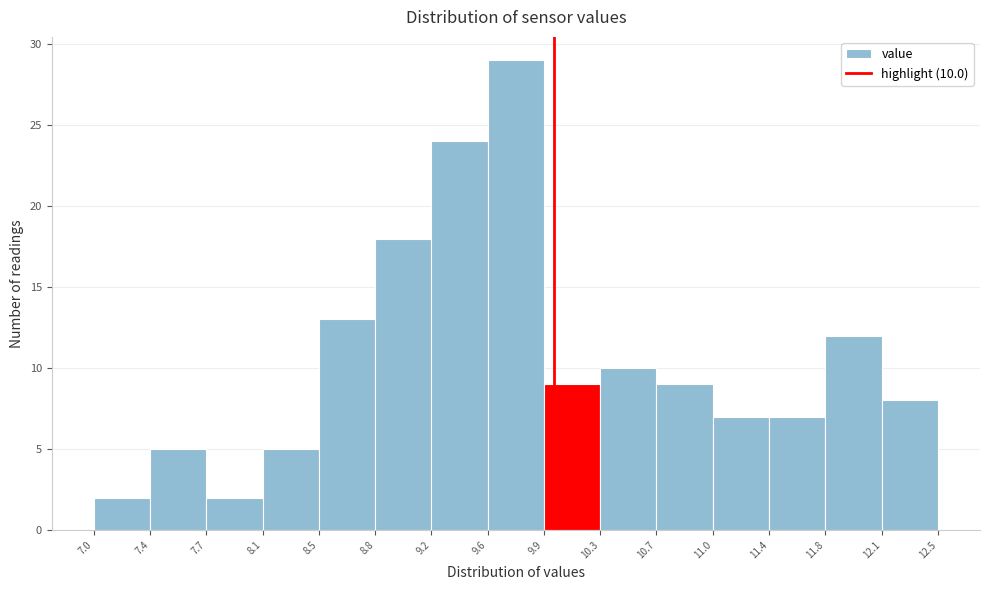

Which range on the x-axis has the tallest bar?

9.6 to 9.9